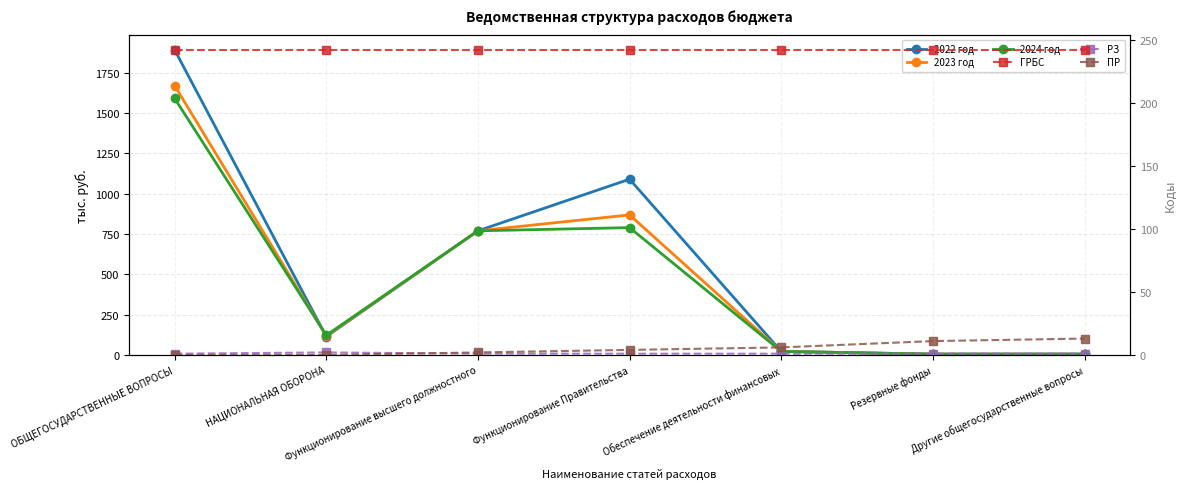

Is the value of ГРБС at ОБЩЕГОСУДАРСТВЕННЫЕ ВОПРОСЫ greater than the value of 2024 год at НАЦИОНАЛЬНАЯ ОБОРОНА?

Yes